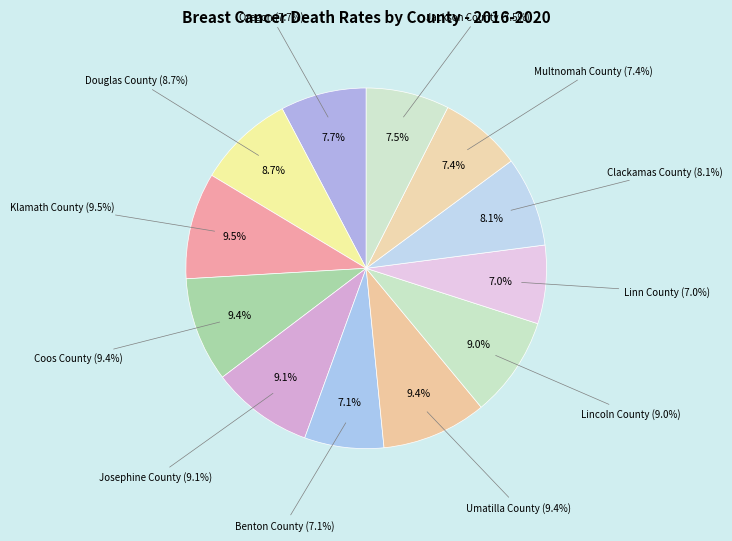

The Jackson County slice represents 7% of the pie. True or false?

True